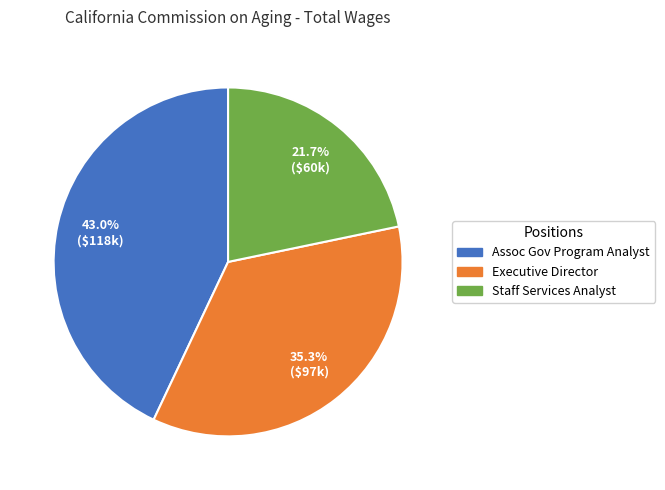

Is there a majority slice in this chart?

No